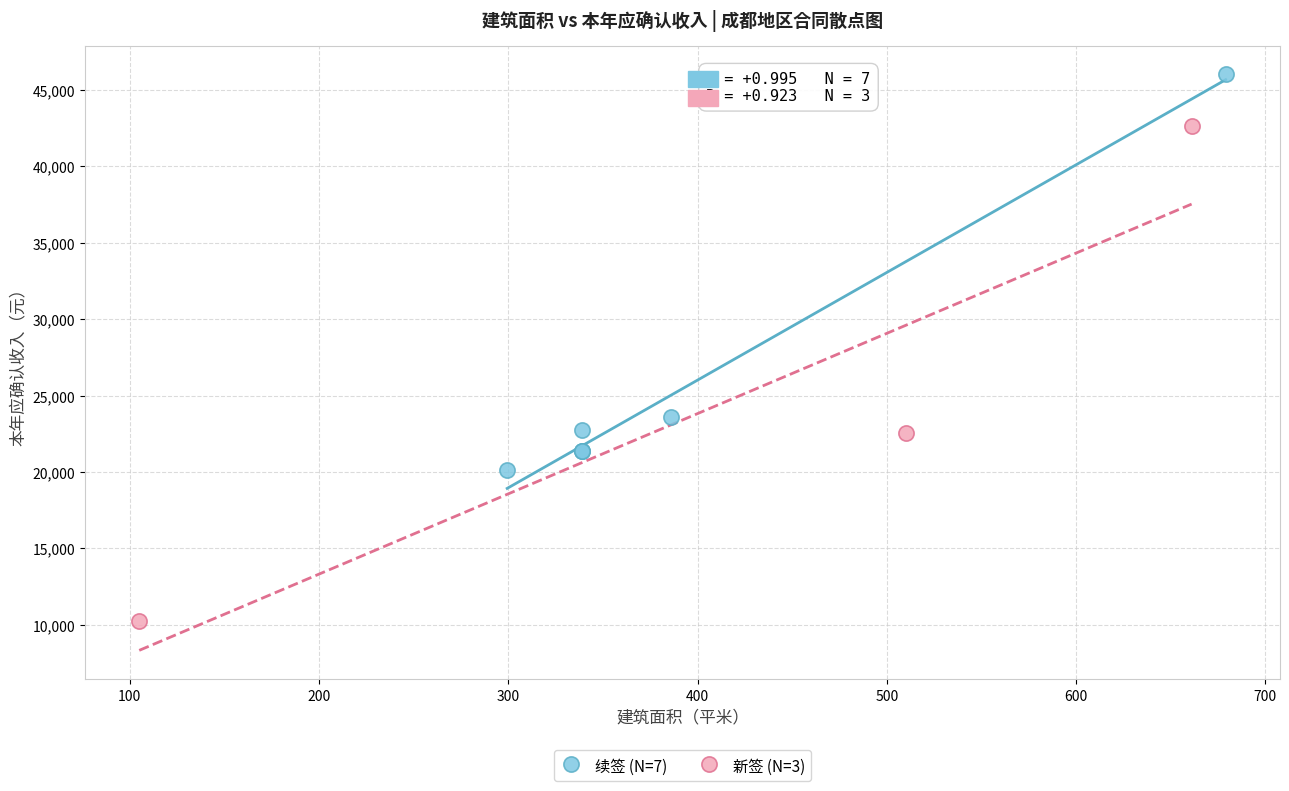

Which series contains the lowest Y value?

新签 (N=3)